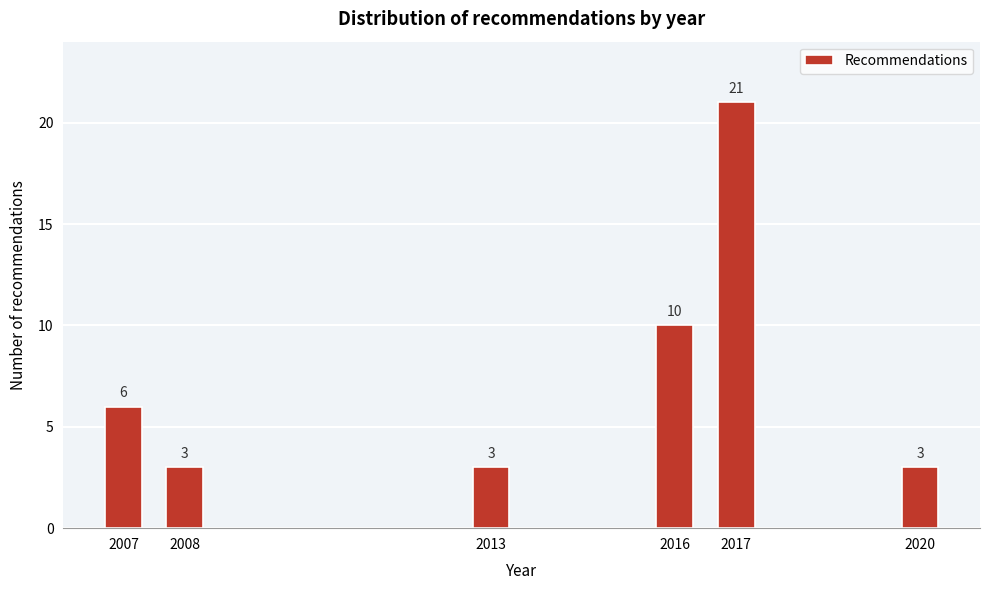

Reading left to right, list all the values displayed in this chart.

6	3	3	10	21	3